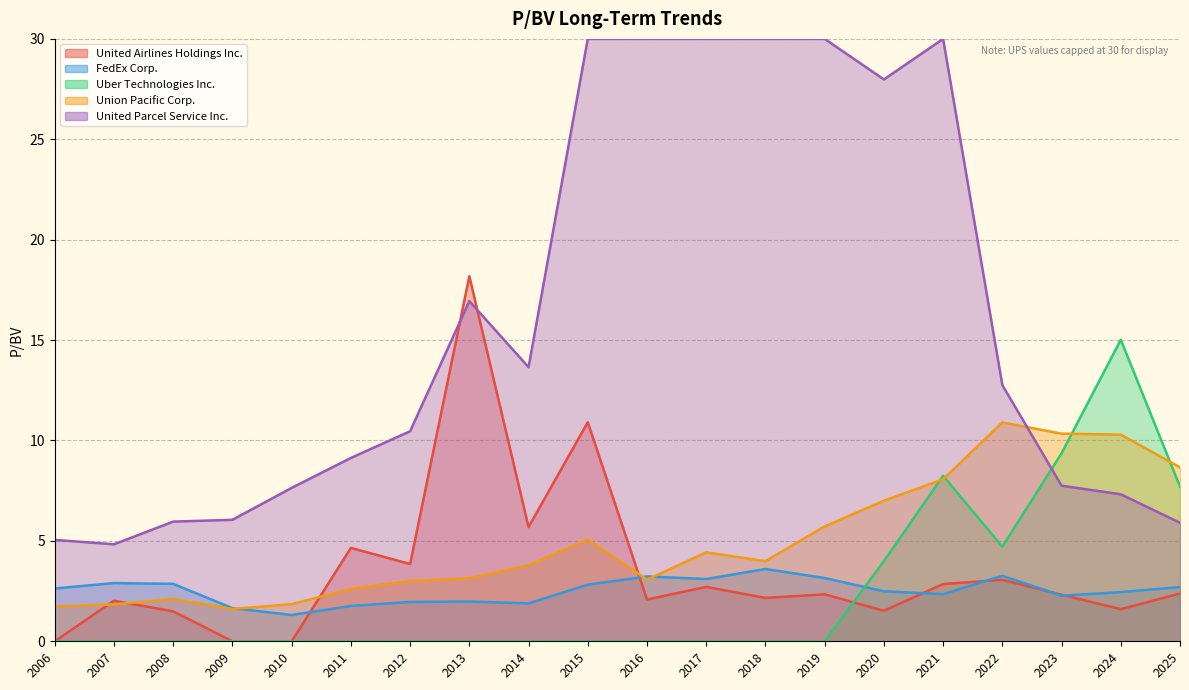

True or false: United Airlines Holdings Inc. has a value of 2.2 at 2018.

True